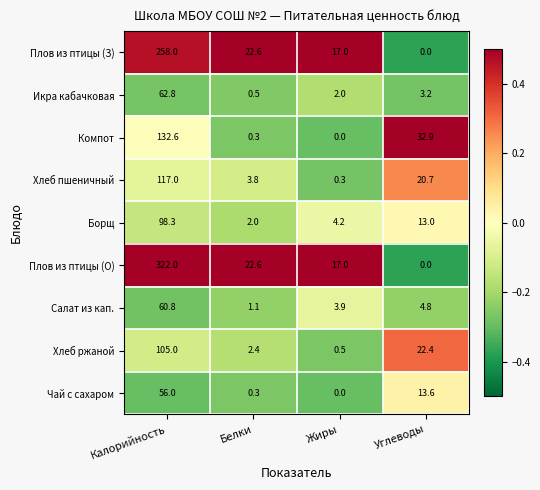

What is the sum of the Чай с сахаром values at Углеводы and Белки?

13.9